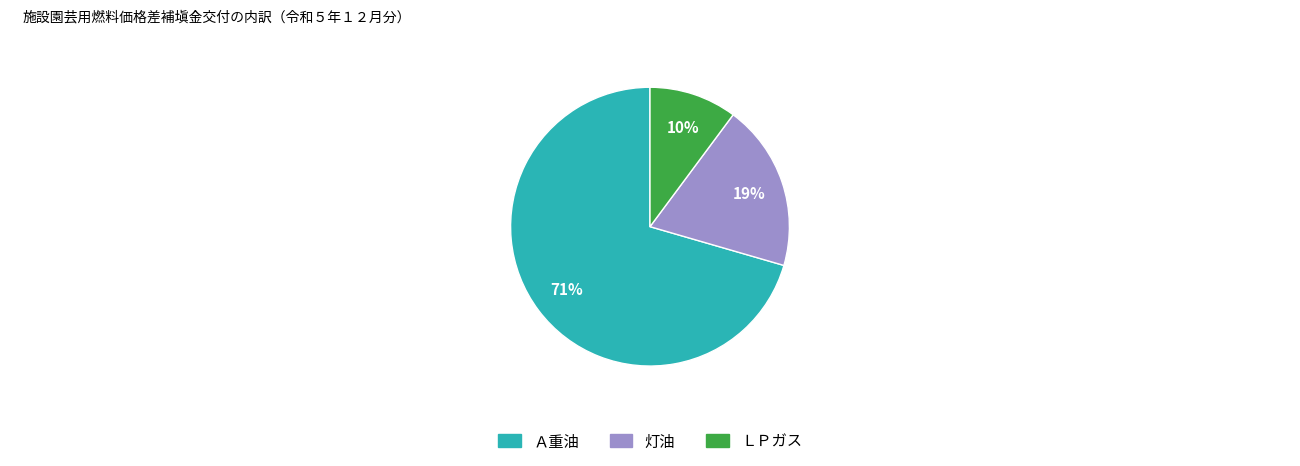

To the nearest percent, what portion does ＬＰガス represent?

10%